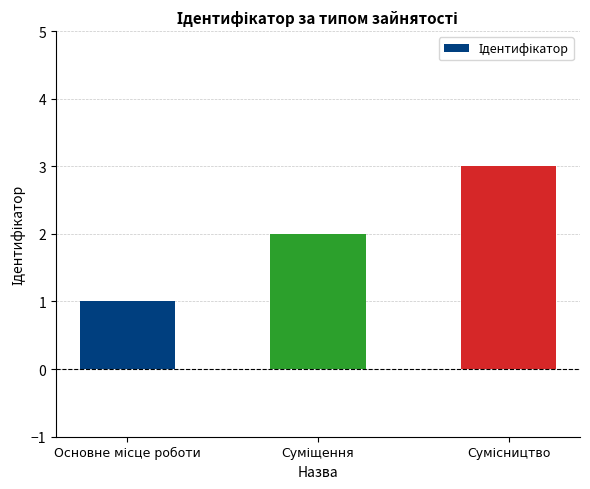

What is the greatest value displayed?

3